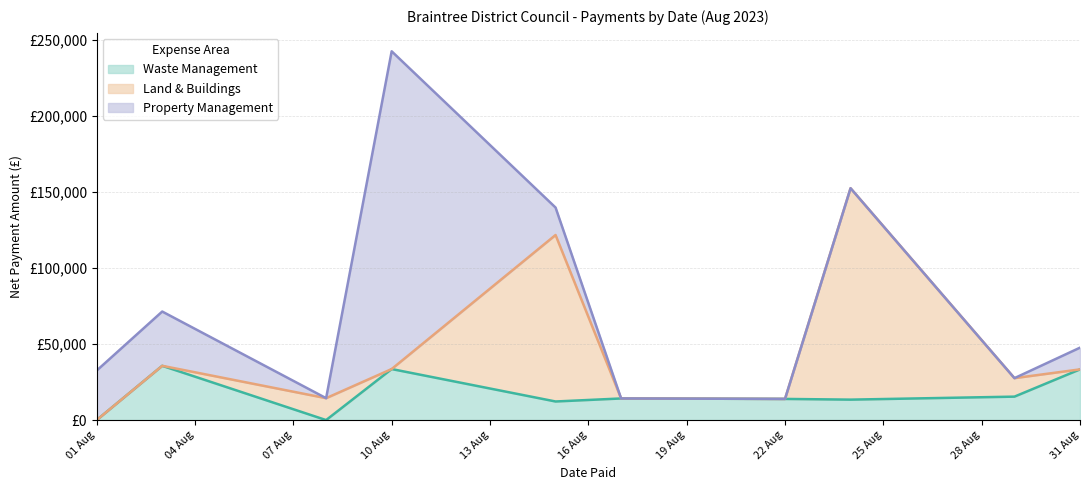

True or false: Land & Buildings and Waste Management intersect in this chart.

True